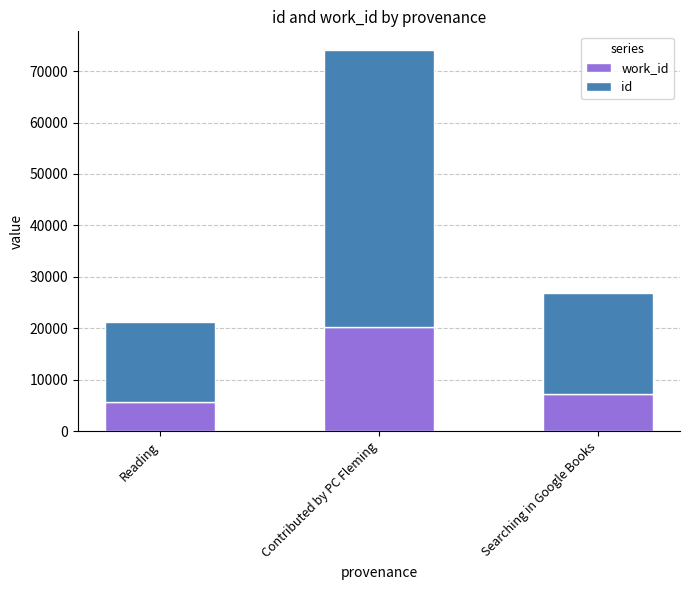

What is the total value across all series at Contributed by PC Fleming?

74015